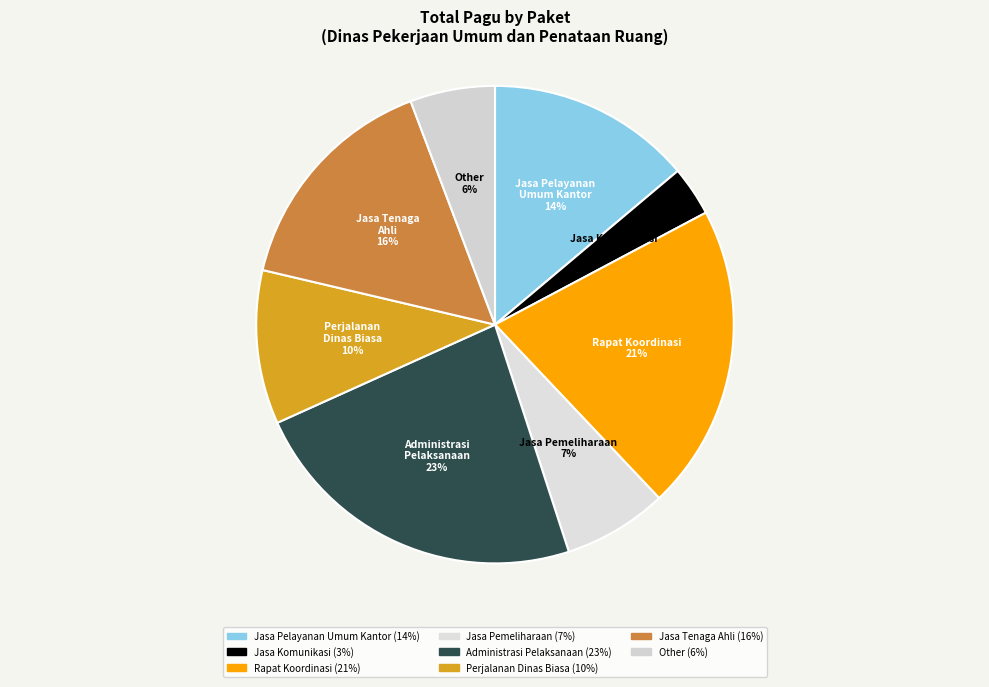

To the nearest percent, what portion does Jasa Tenaga Ahli represent?

16%